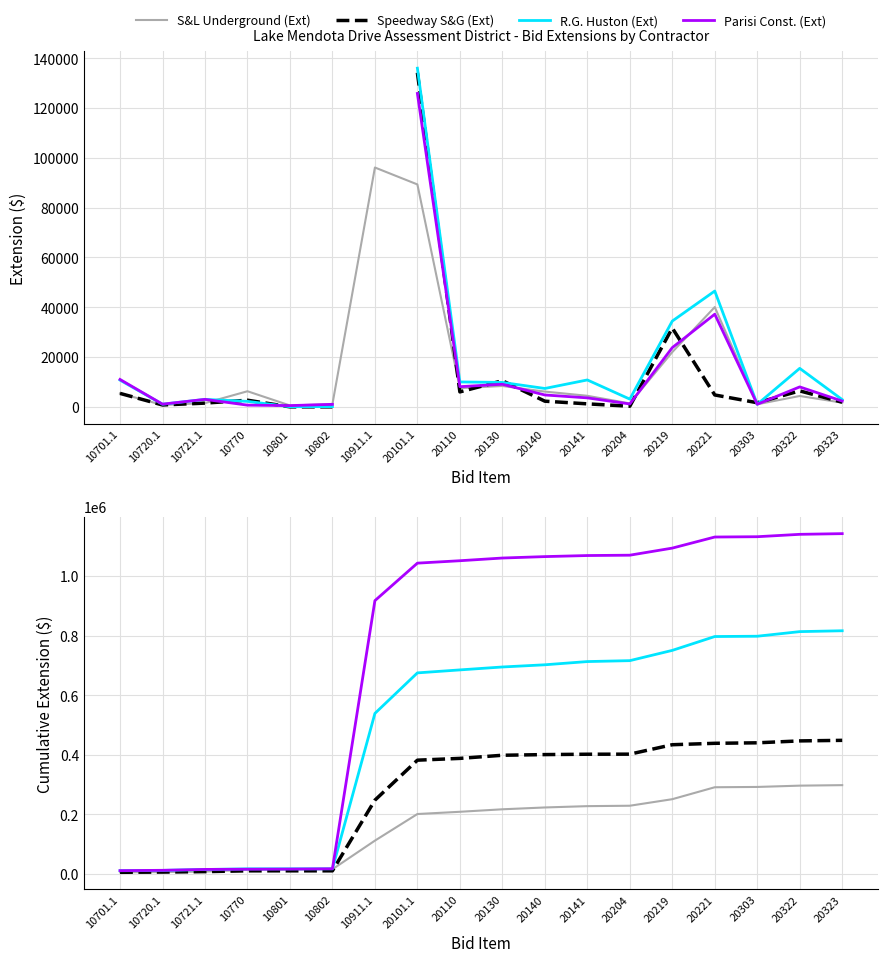

Which series has the largest range (max minus min)?

Parisi Const. (Ext)